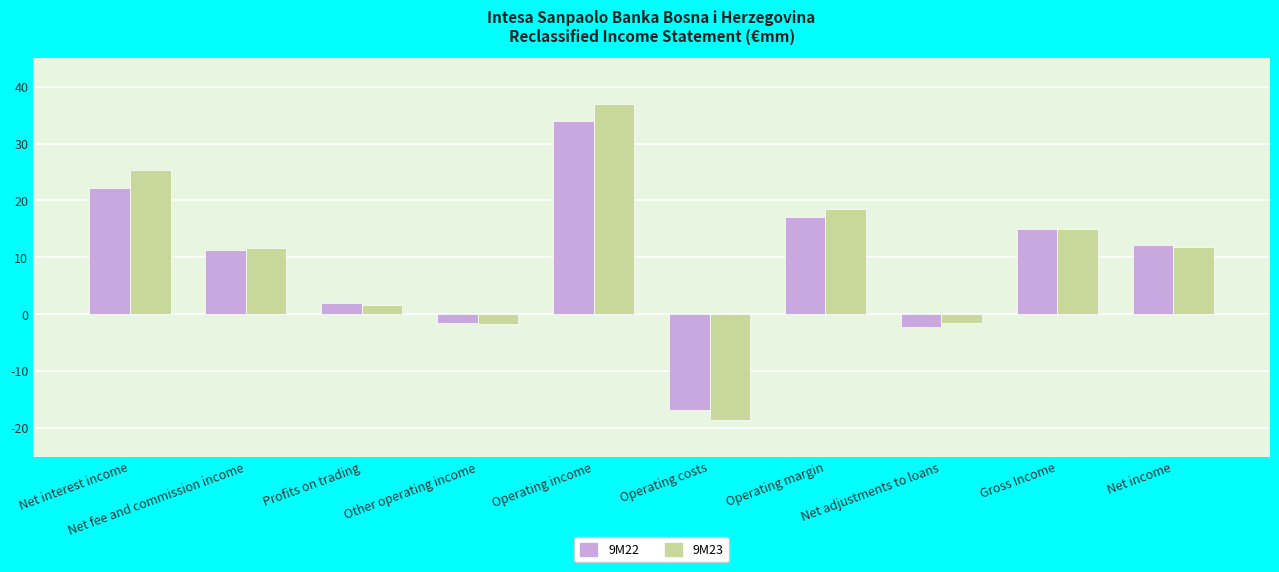

Rank the series by their maximum value, from lowest to highest.

9M22, 9M23